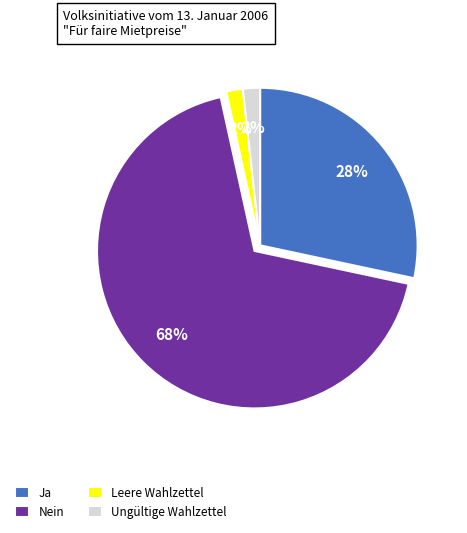

Which slice is the largest?

Nein